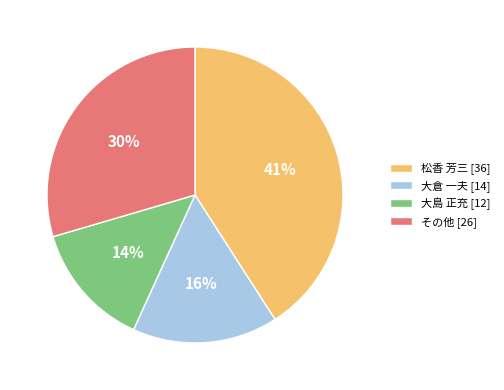

Is 大倉 一夫 [14] the majority of the pie?

No